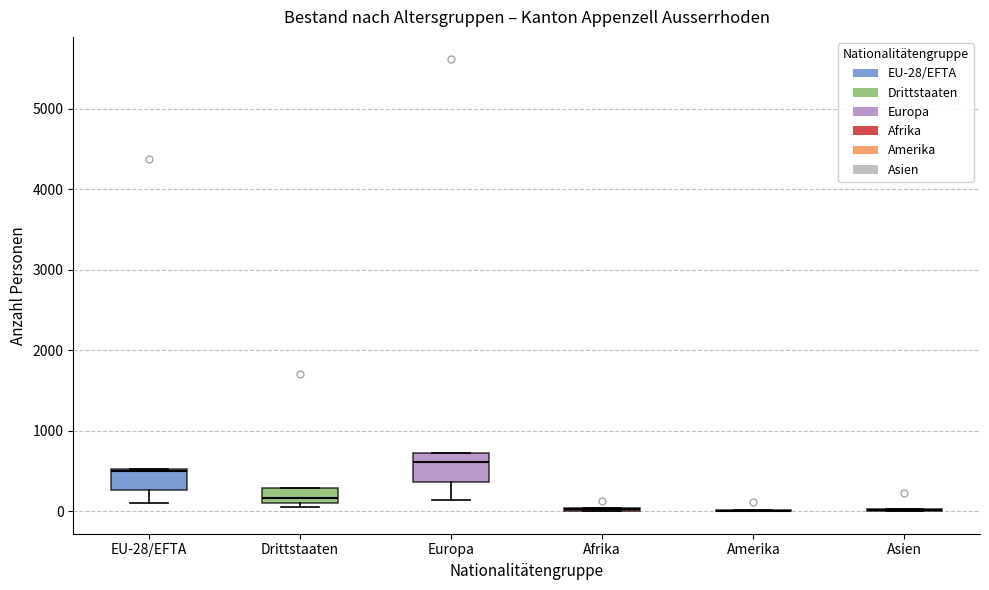

Reading left to right, transcribe this box plot: for each box, give where its median line is, the range the box spans, and where its two whiskers end, as read against the y-axis. The values are not printed on the chart, so give them approximately, as read against the axis.

EU-28/EFTA: median 500, box 300 to 500, whiskers 100 to 500
Drittstaaten: median 200, box 100 to 300, whiskers 100 (just below the box's lower edge) to 300
Europa: median 600, box 400 to 700, whiskers 100 to 700
Afrika: box collapsed to a line at 0, whiskers 0 to 0
Amerika: box collapsed to a line at 0, whiskers 0 to 0
Asien: box collapsed to a line at 0, whiskers 0 to 0